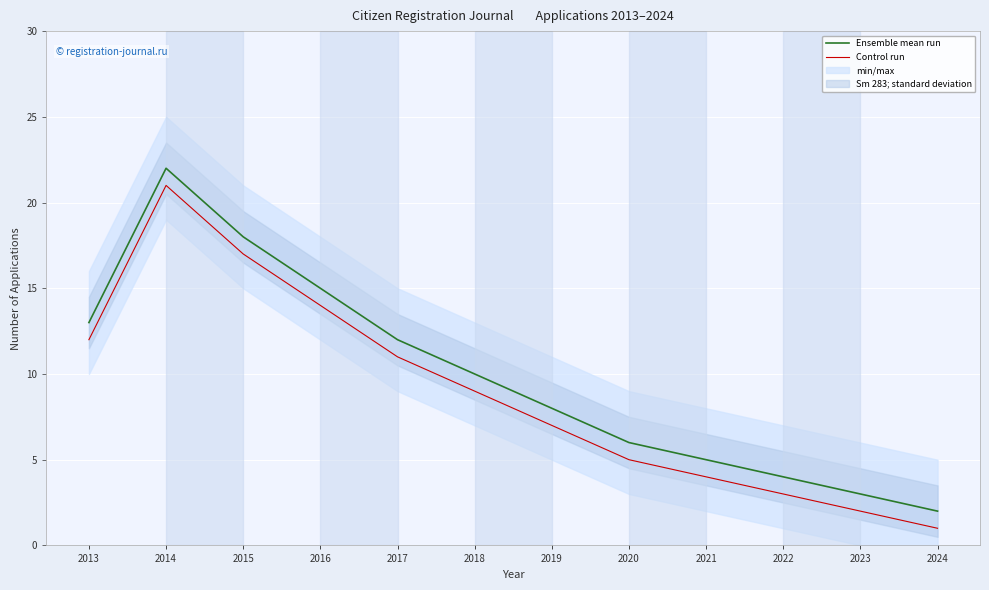

Which label corresponds to the smallest value in the chart?

2024